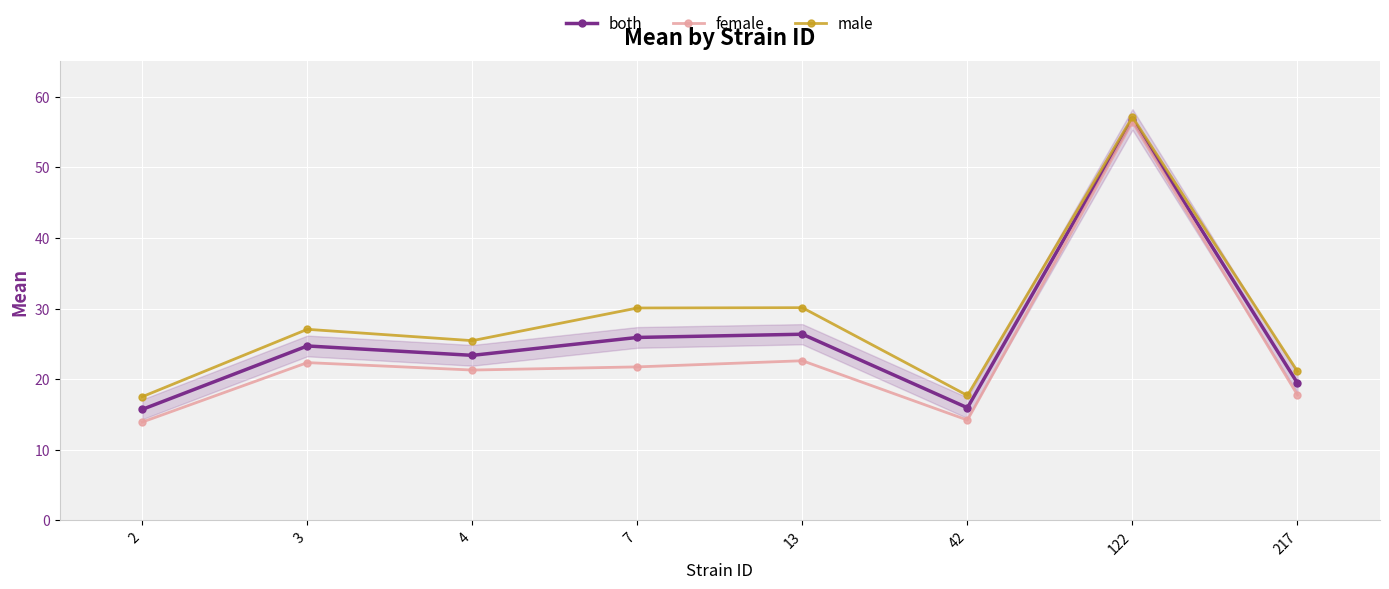

What is the approximate value of both at 3?

24.7